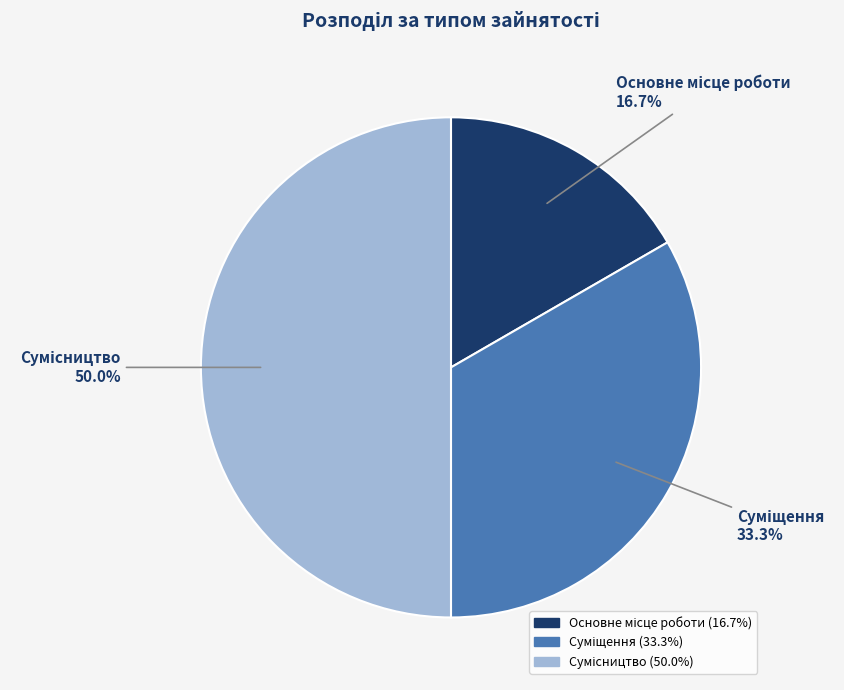

Is Основне місце роботи the majority of the pie?

No